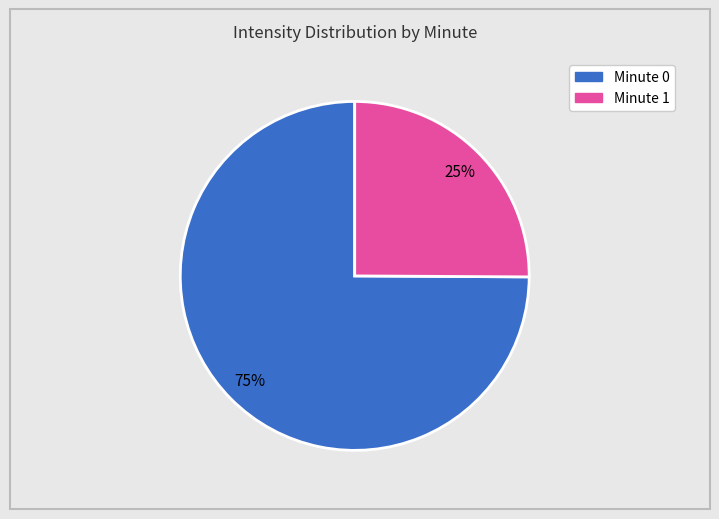

What is the largest slice in the pie chart?

Minute 0